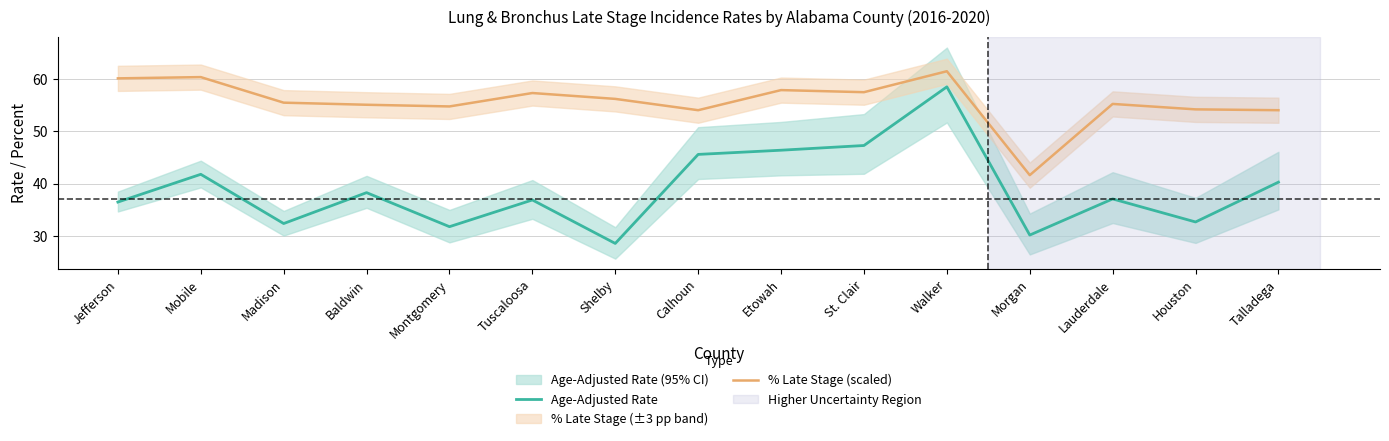

True or false: % Late Stage (scaled) and Age-Adjusted Rate intersect in this chart.

False